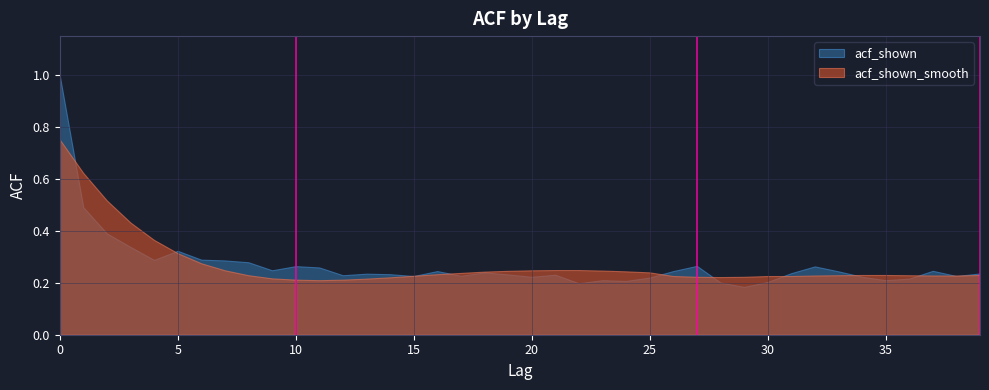

What is the value of the acf_shown_smooth point at the 20th from the left?

0.2